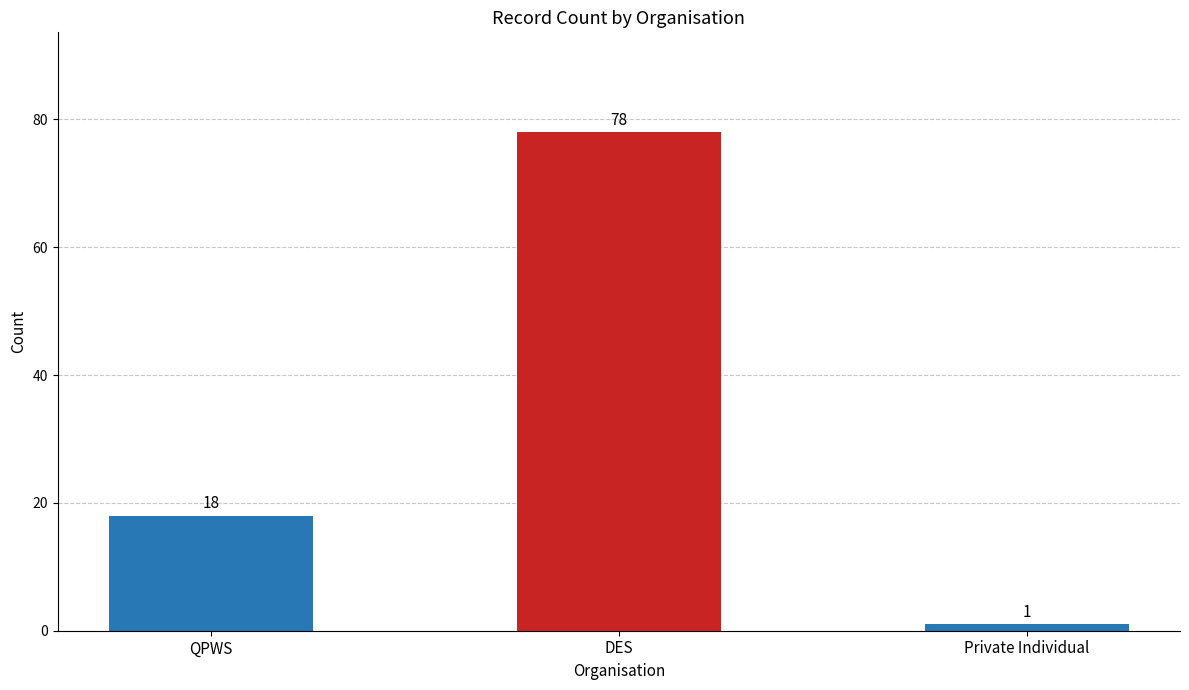

What is the average value?

32